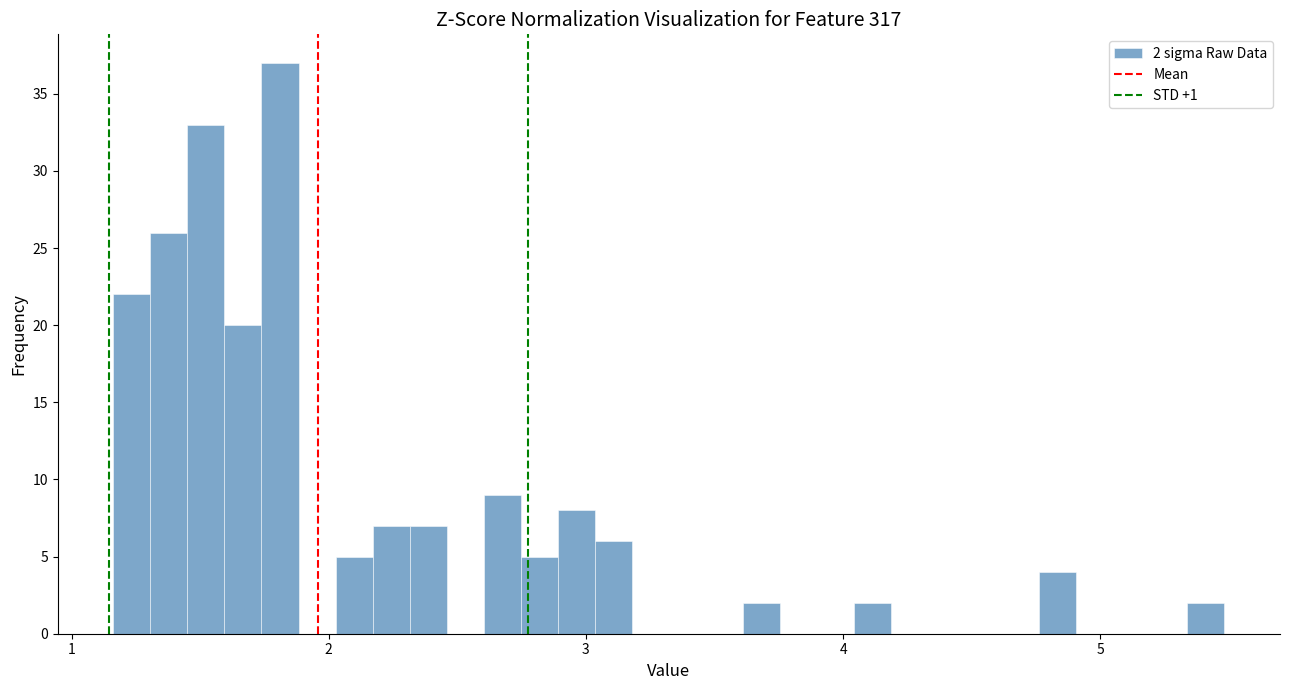

Around what value on the x-axis is the tallest bar? Give the approximate position of its centre, as read against the axis.

1.8